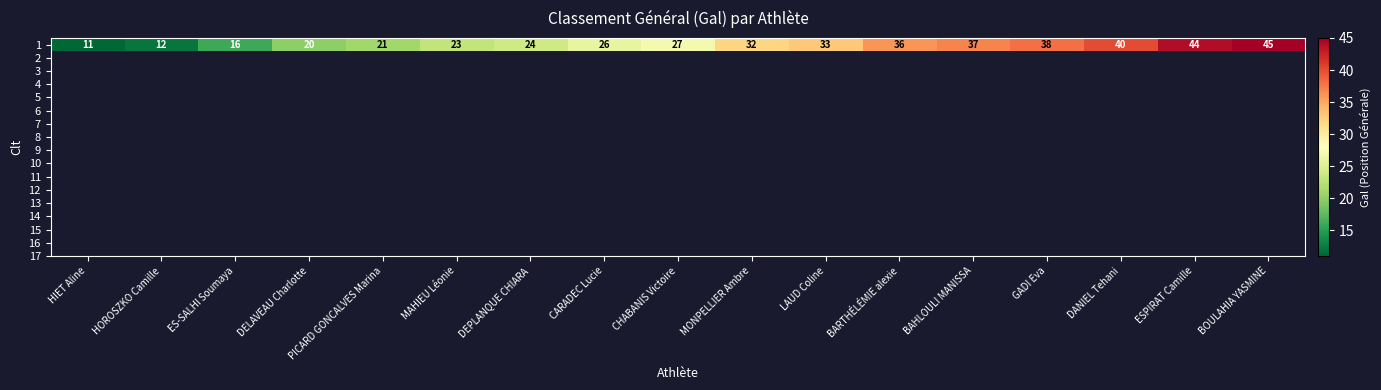

The value at CHABANIS Victoire is 27. True or false?

True